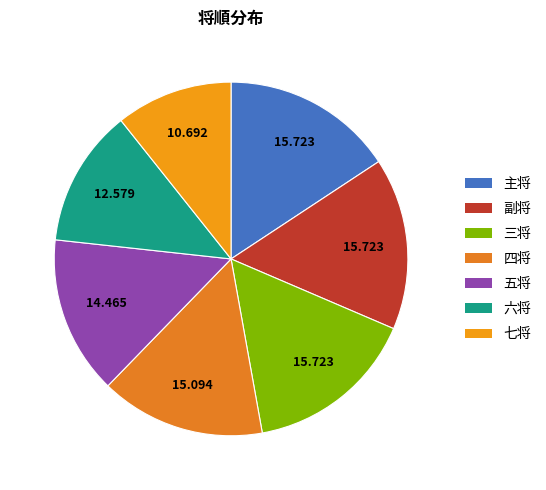

Does any single category account for the majority?

No